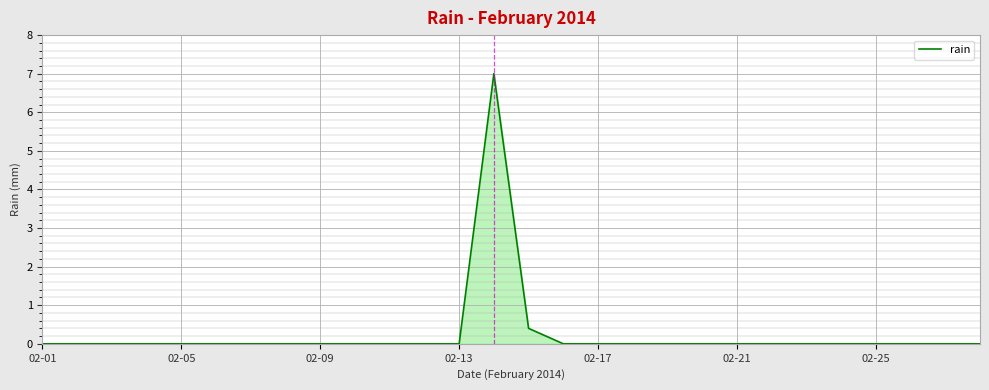

What is the difference between the maximum and minimum values?

7.0